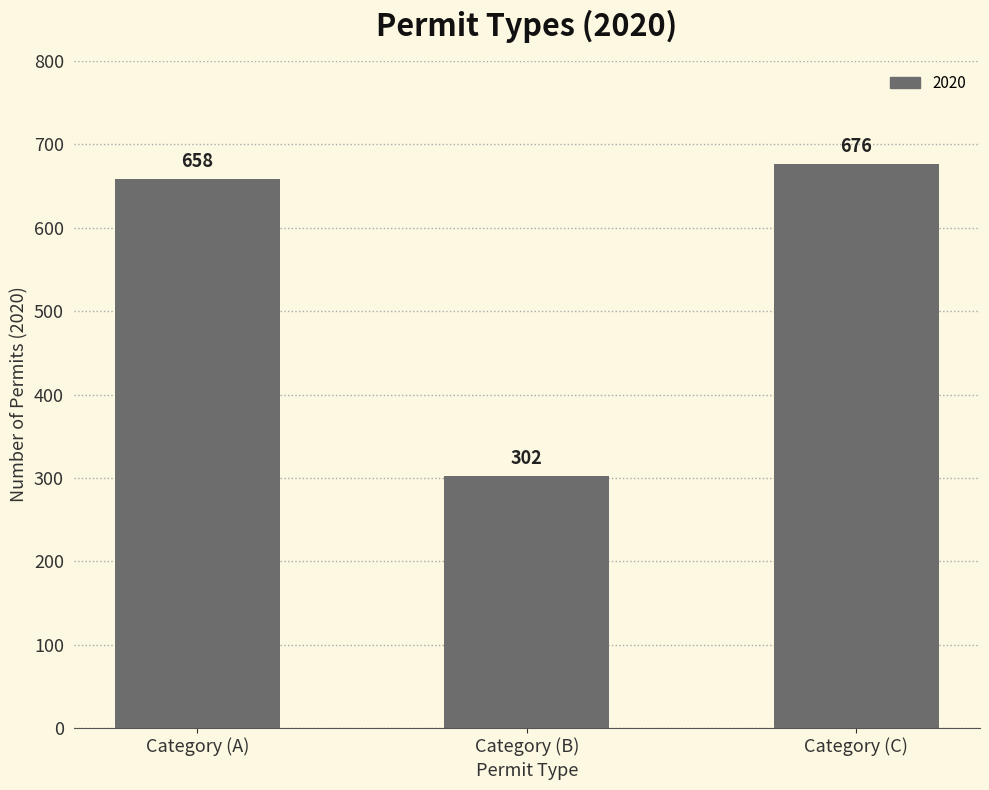

What is the maximum value shown in the chart?

676